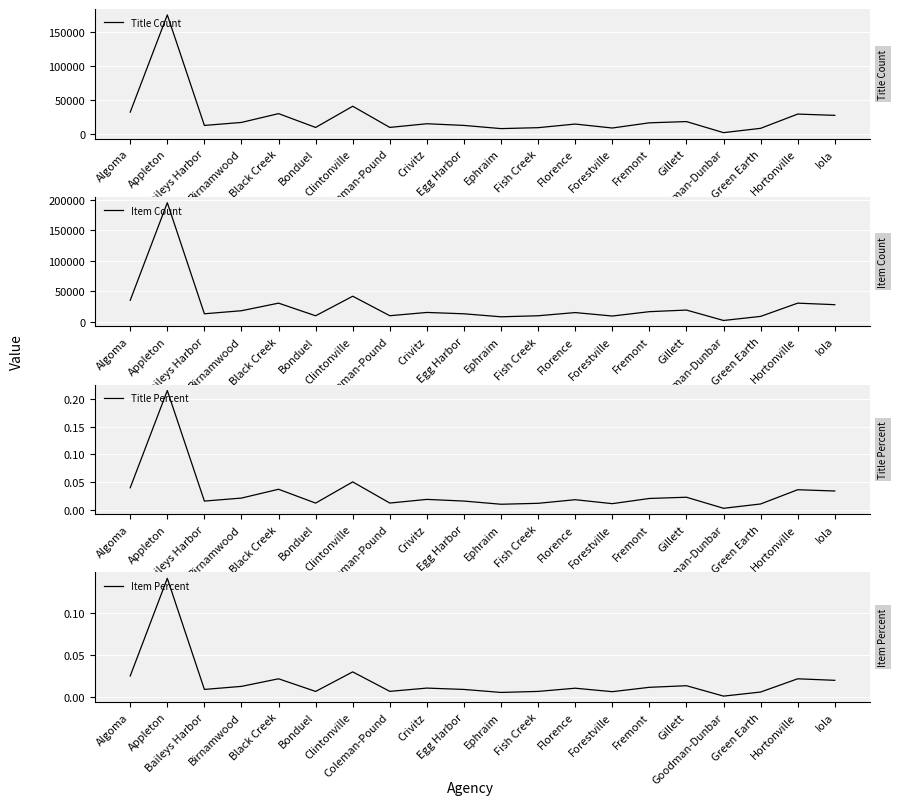

Is the value of Title Count at Crivitz greater than the value of Item Count at Egg Harbor?

Yes